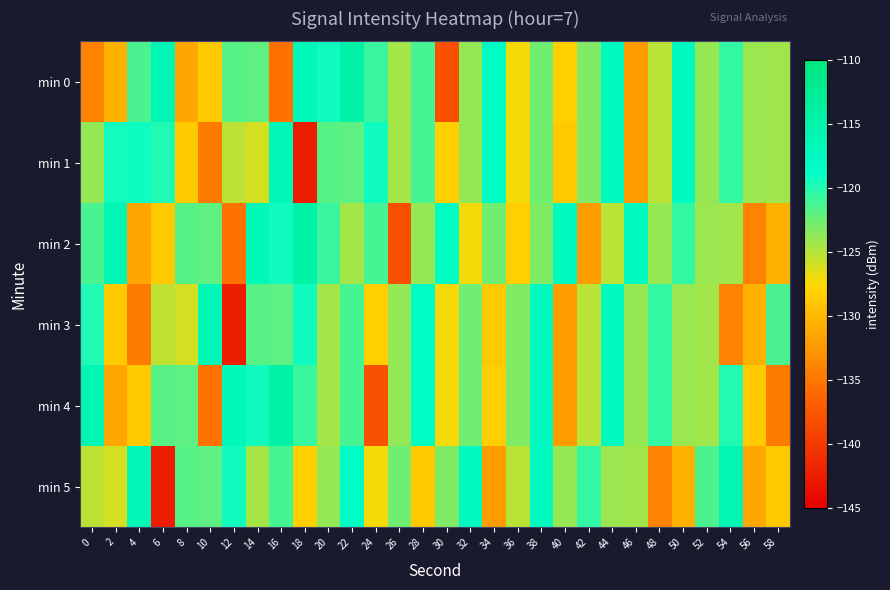

Which series has the largest range (max minus min)?

min 5